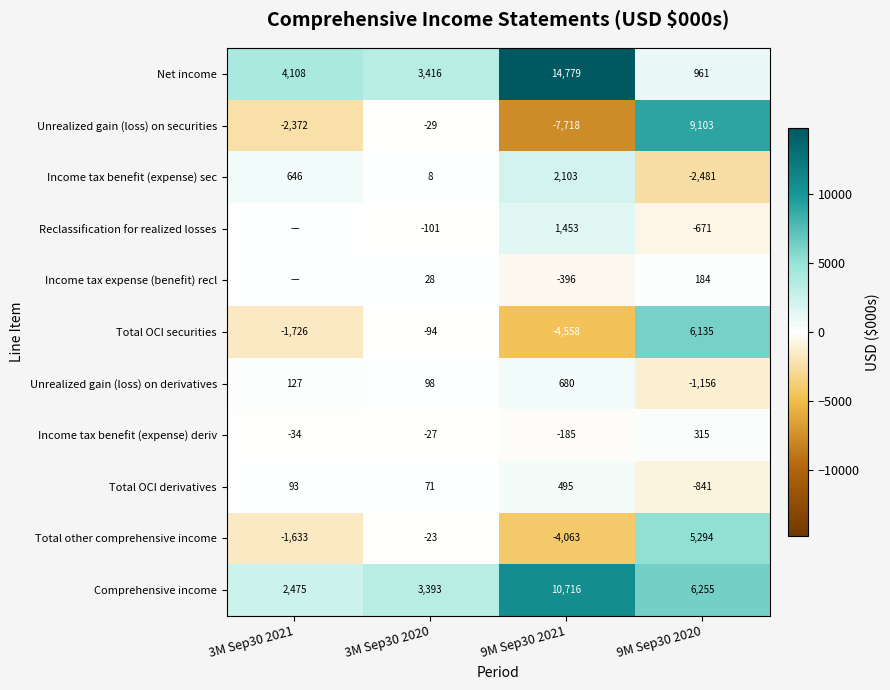

What is the spread (max minus min) of values at 3M Sep30 2020?

3517